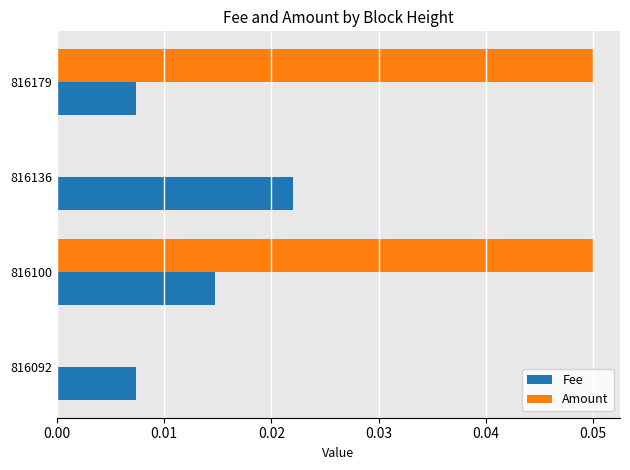

The value of Amount at 816100 is 0.0. True or false?

False